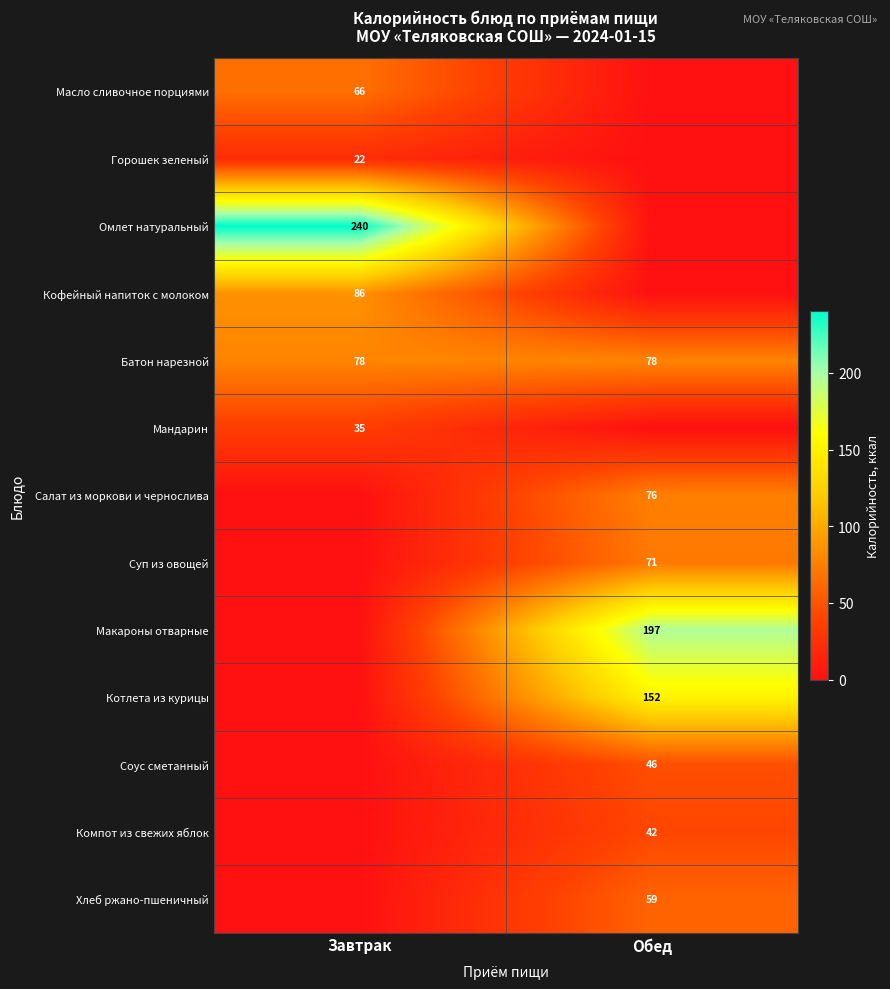

Is it true that Компот из свежих яблок equals 75 at Обед?

False